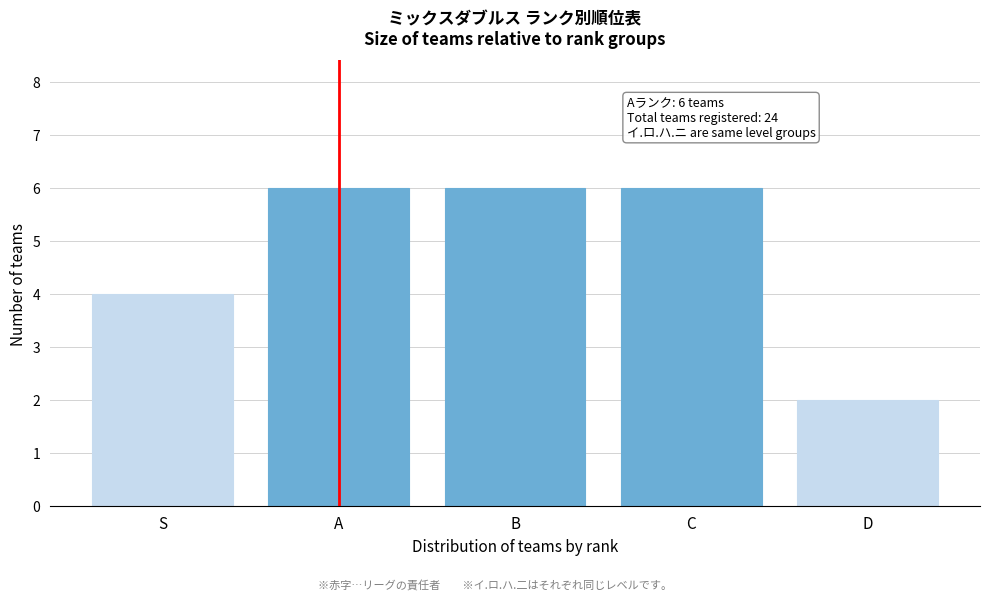

Reading left to right, extract all data points from this chart.

S=4	A=6	B=6	C=6	D=2